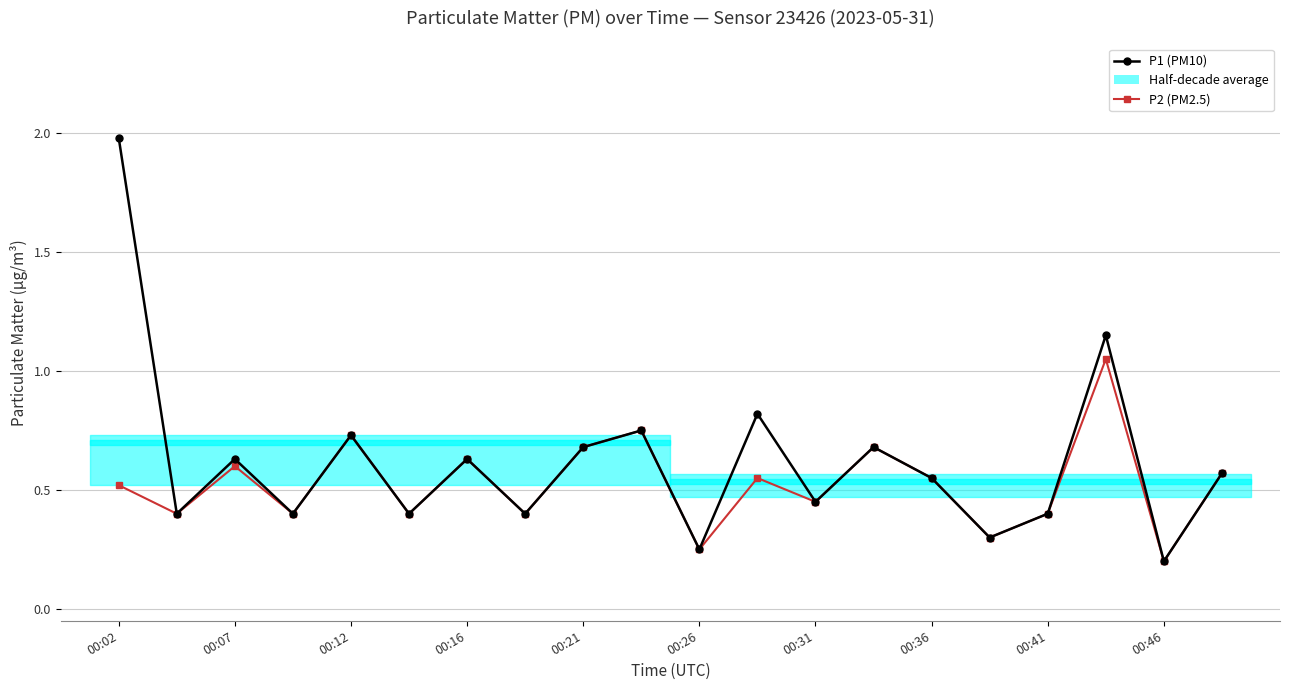

Rank the series by their maximum value, from highest to lowest.

P1 (PM10), P2 (PM2.5)